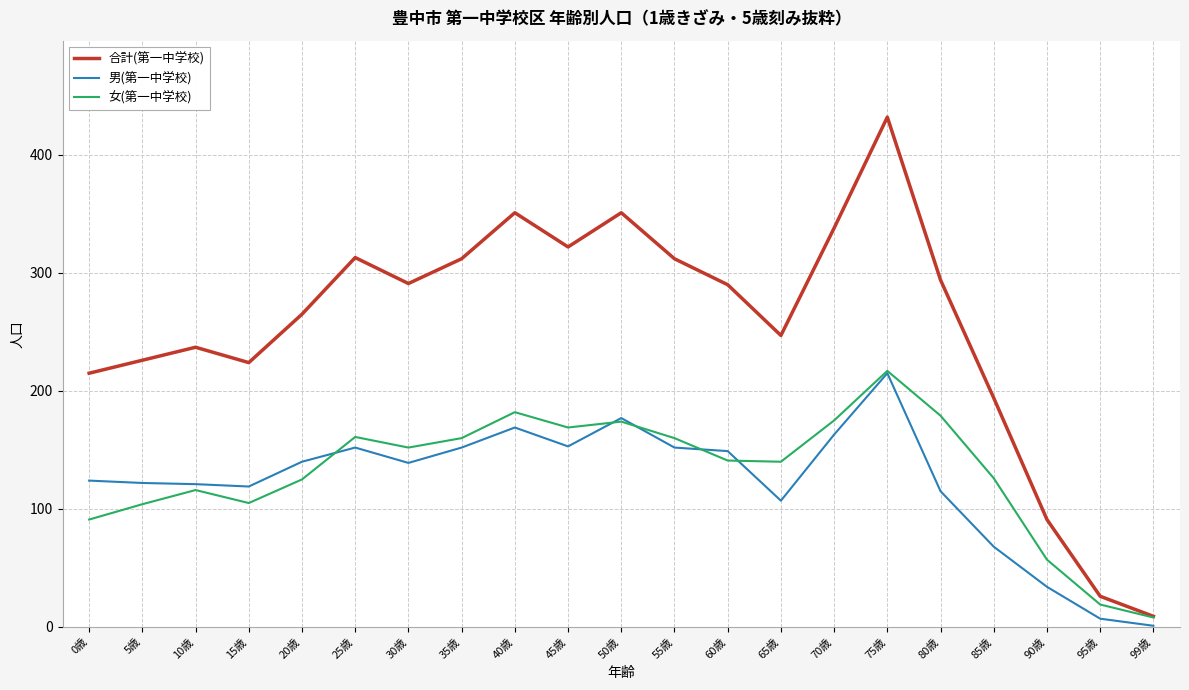

What is the difference between the highest and lowest values at 55歳?

160